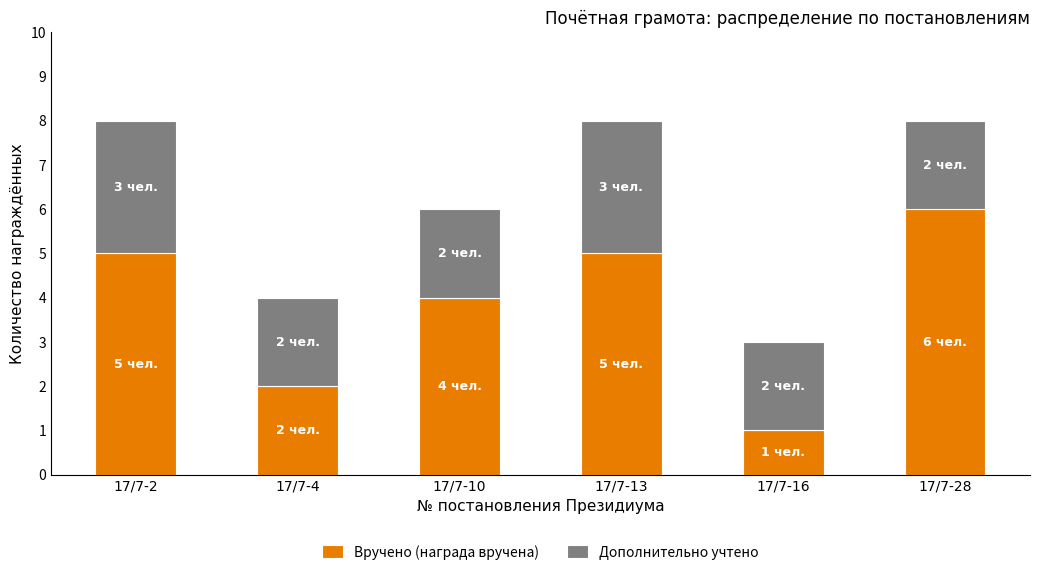

What is the total value across all series at 17/7-28?

8